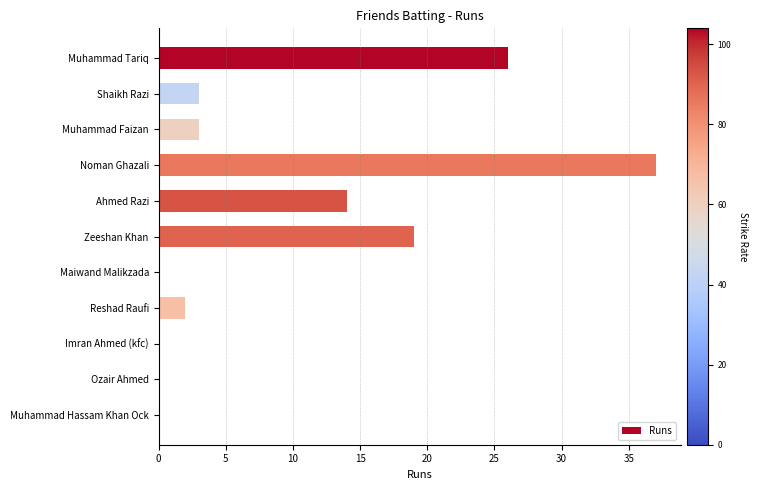

How many distinct data groups are displayed?

1